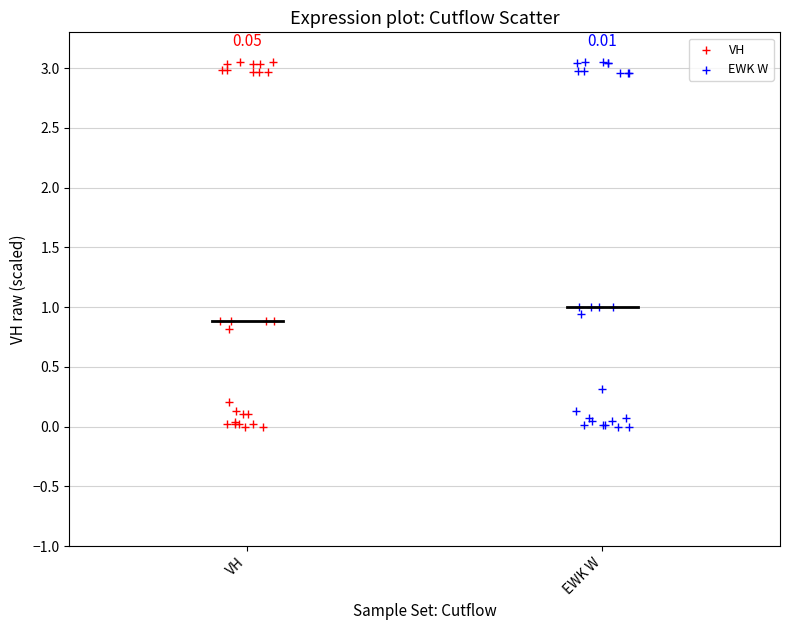

What are all the series names shown in the legend?

VH, EWK W